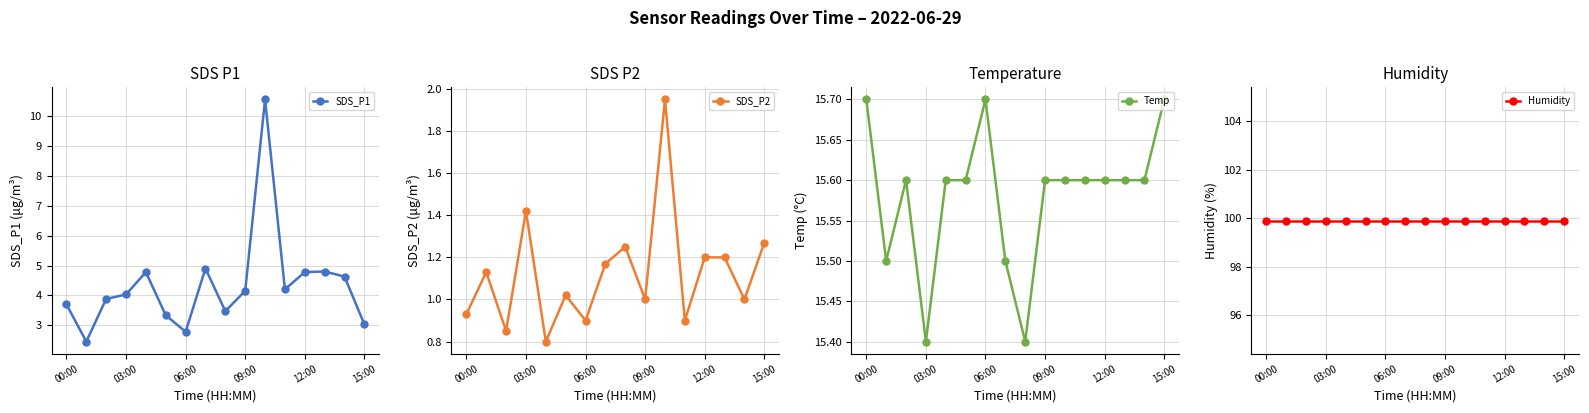

What are all the series names shown in the legend?

SDS_P1, SDS_P2, Temp, Humidity